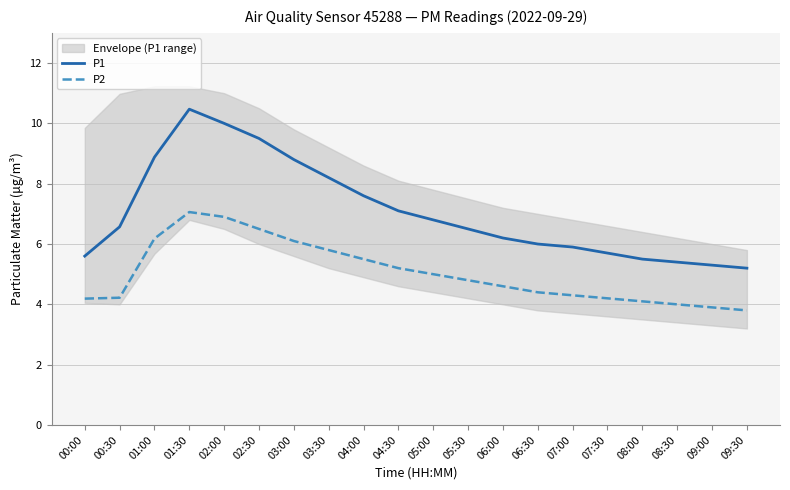

Rank the series by their maximum value, from lowest to highest.

P2, P1